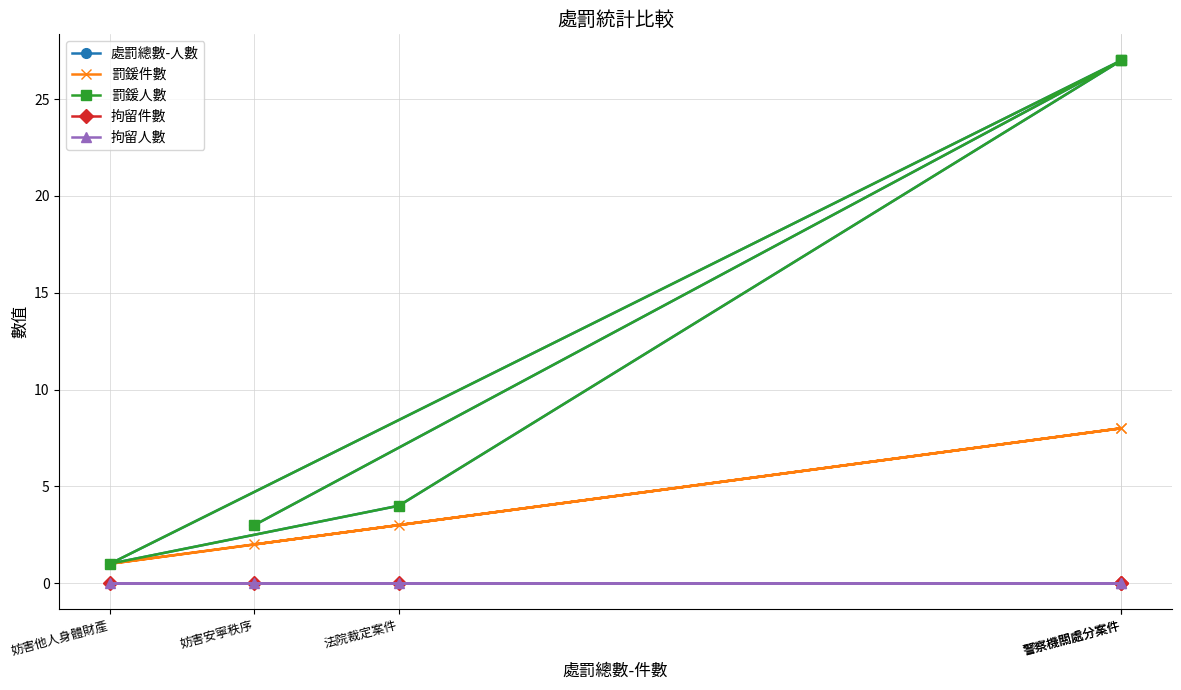

At which category is the sum across all series the highest?

警察機關處分案件